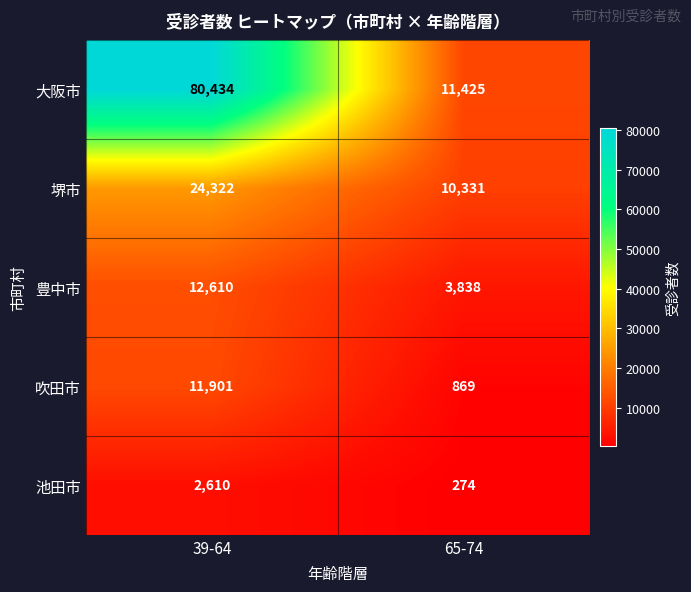

Reading right to left, list all the values displayed in this chart.

大阪市: 11425	80434
堺市: 10331	24322
豊中市: 3838	12610
吹田市: 869	11901
池田市: 274	2610